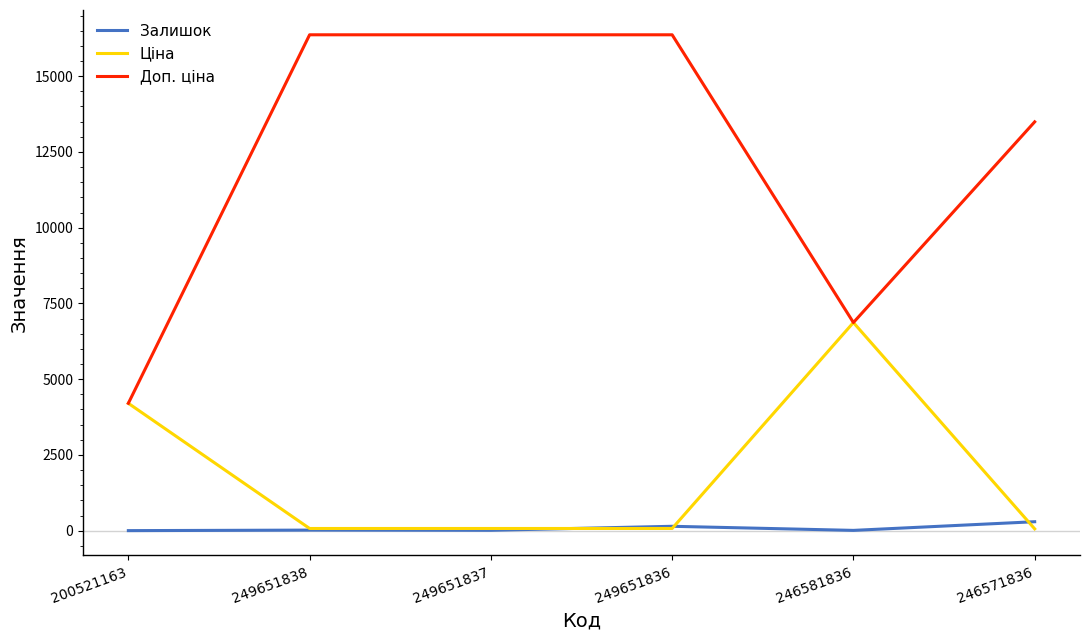

What is the minimum value for Доп. ціна?

4205.0